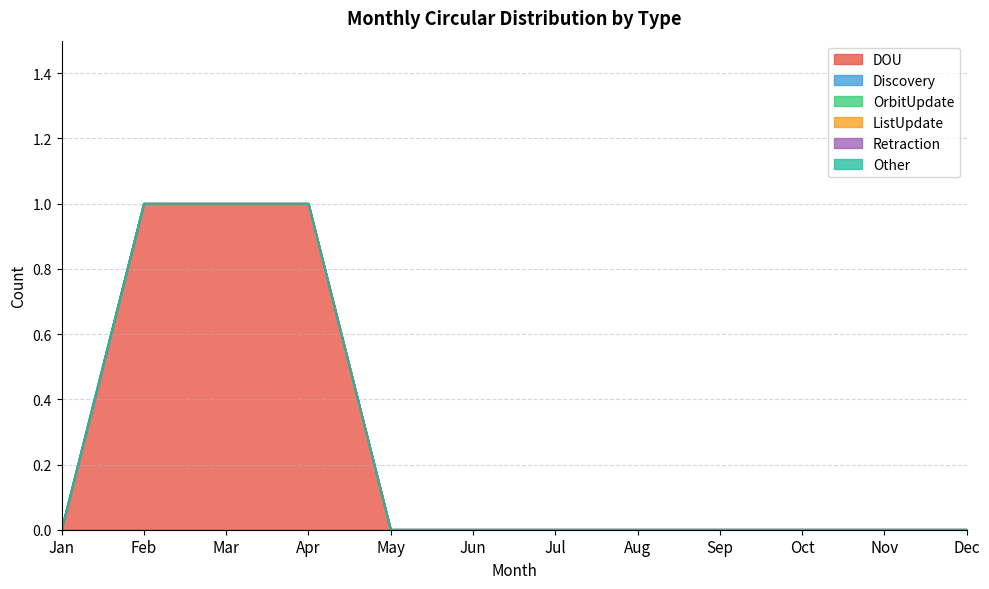

At how many categories does at least one series exceed 0?

3